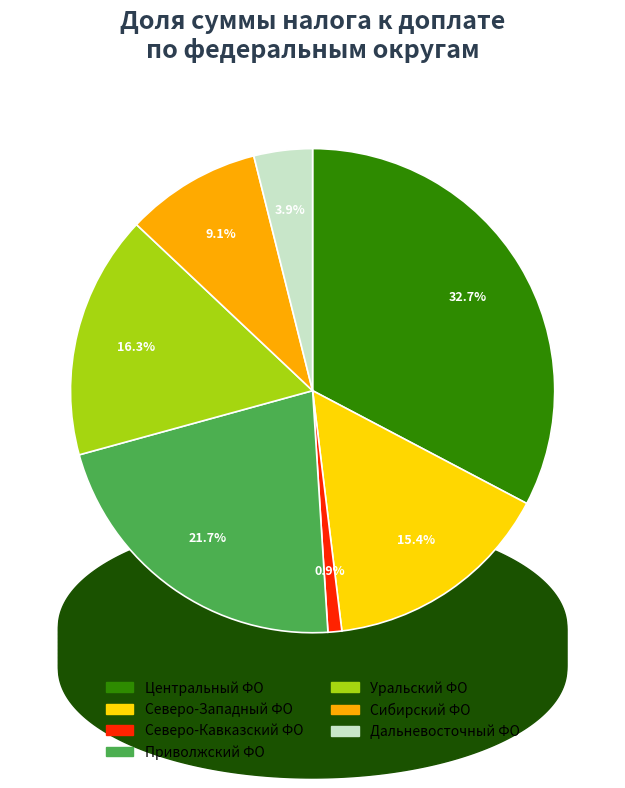

Between Дальневосточный федеральный округ and Северо-Западный федеральный округ, which is larger?

Северо-Западный федеральный округ